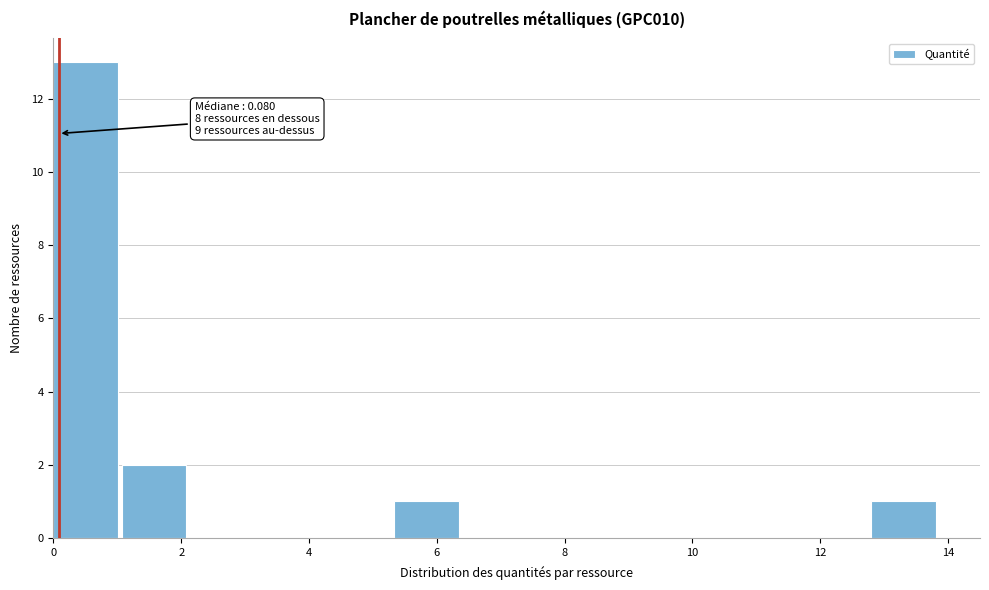

Which range on the x-axis has the tallest bar?

0.0 to 1.0